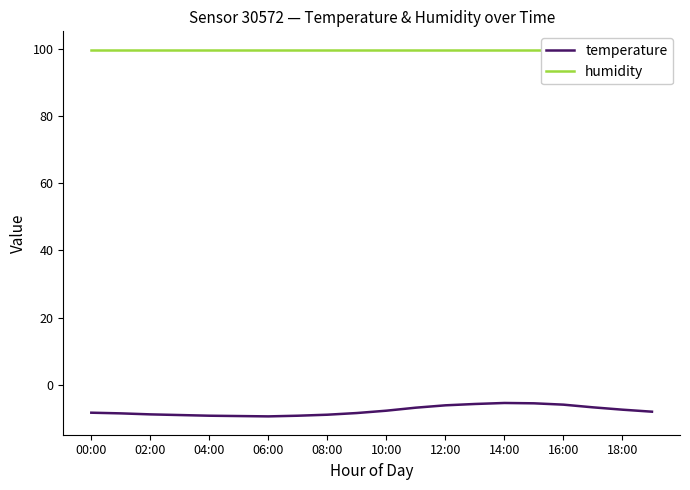

The temperature series shows -9.0 at 08:00. True or false?

True